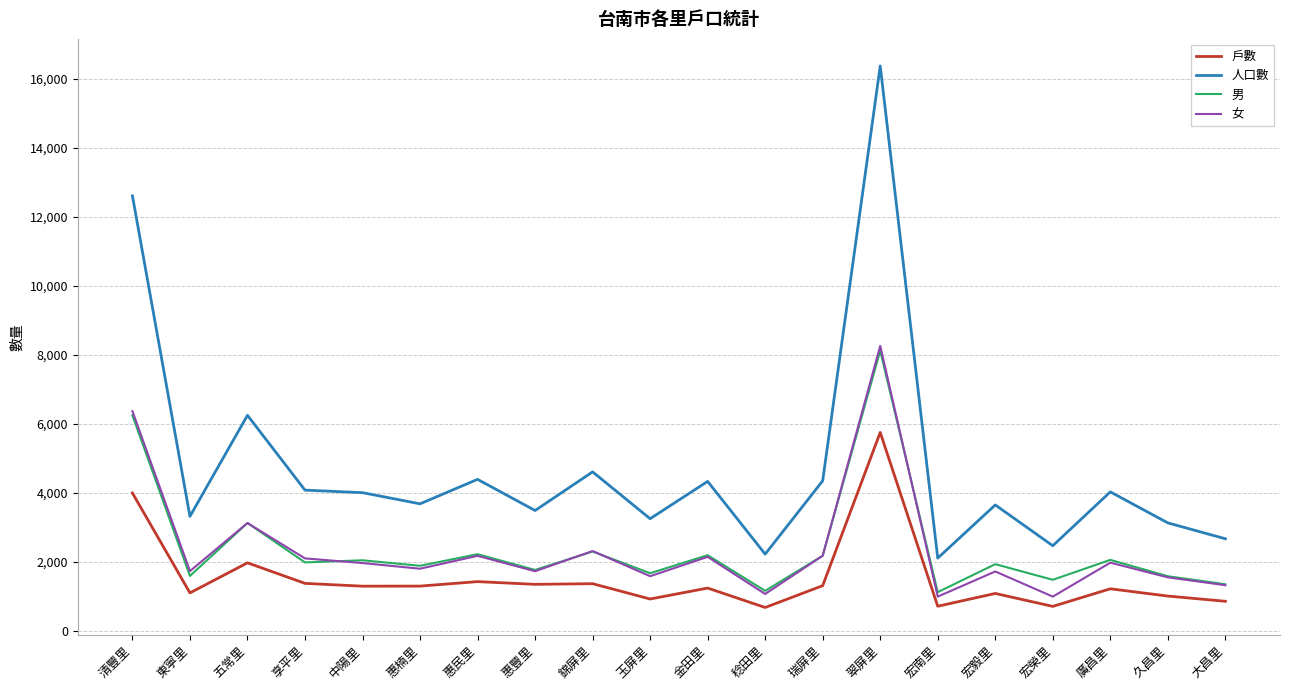

True or false: 人口數 and 女 cross at least once.

False